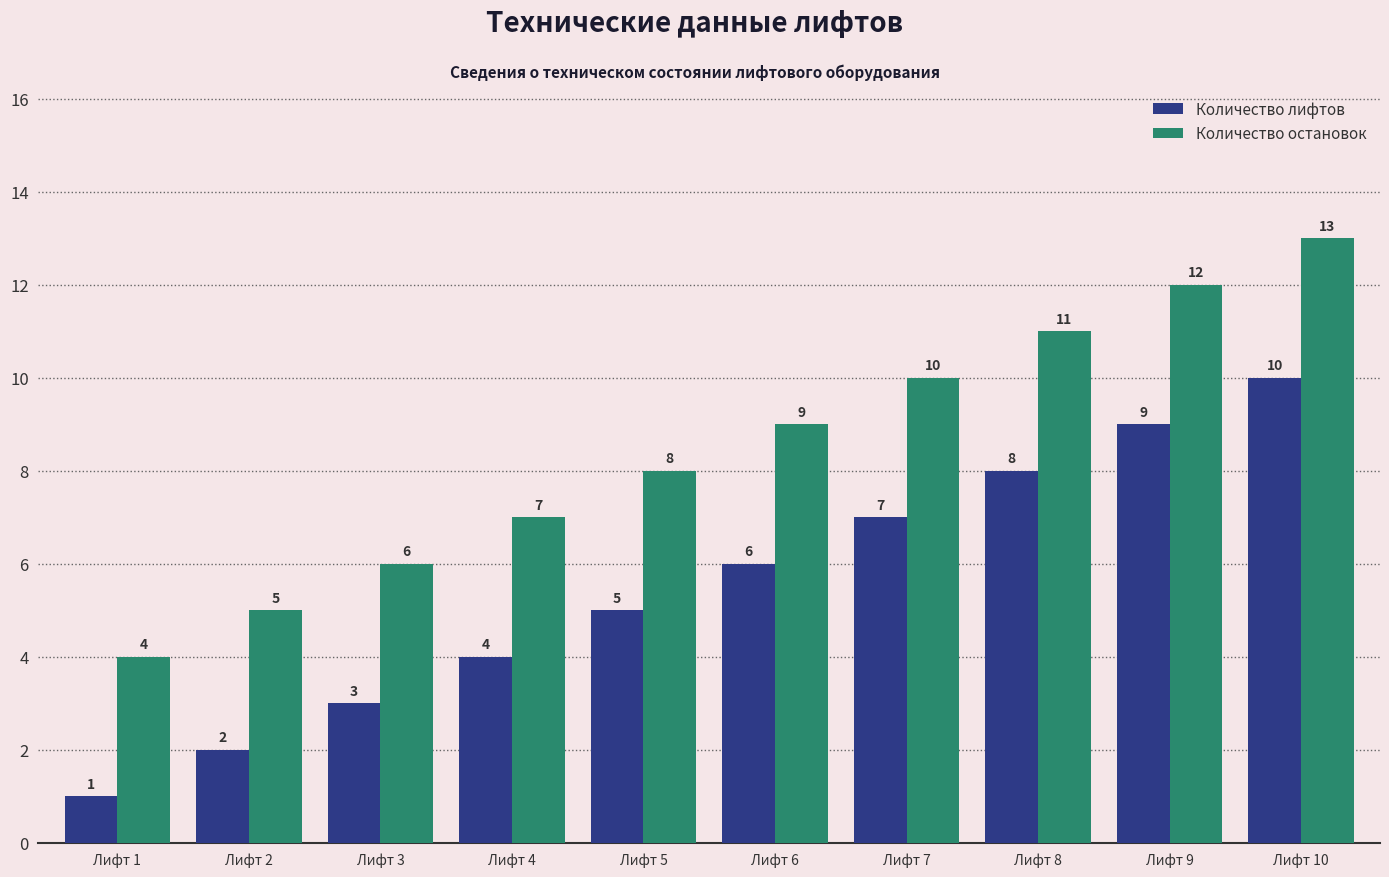

How many series are shown in this chart?

2